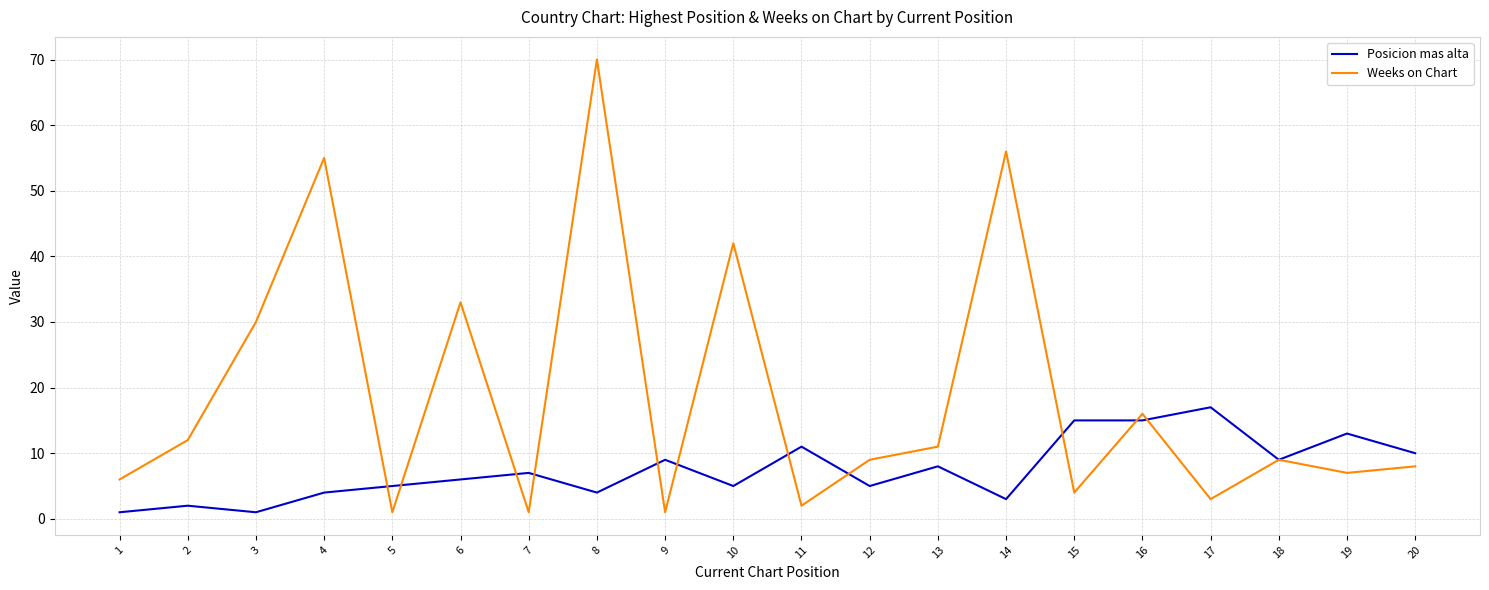

Is it true that Weeks on Chart equals 1 at 7?

True